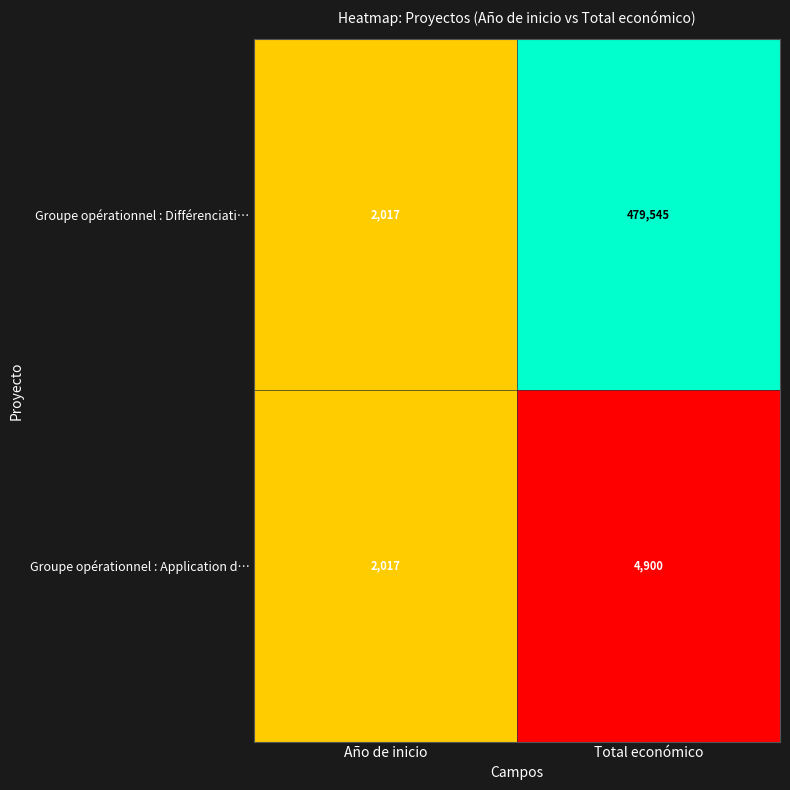

Reading left to right, what are all the values shown in this chart?

Groupe opérationnel : Différenciati…: 2017	479545
Groupe opérationnel : Application d…: 2017	4900